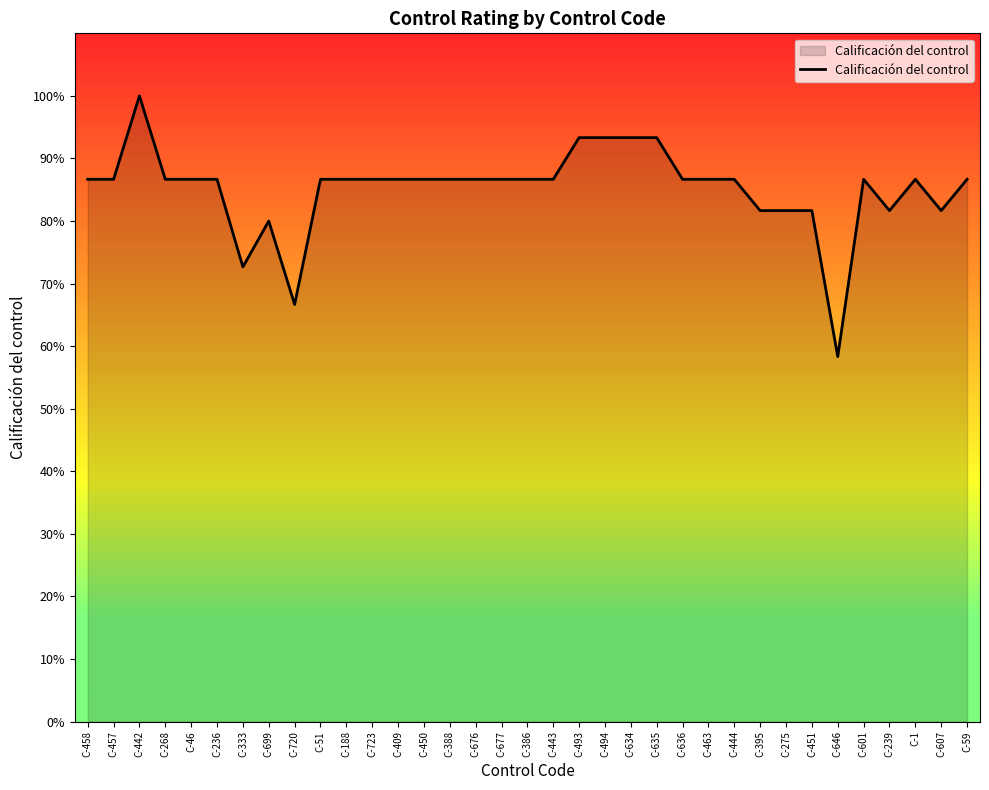

What is the difference between the second highest and second lowest values?

26.7